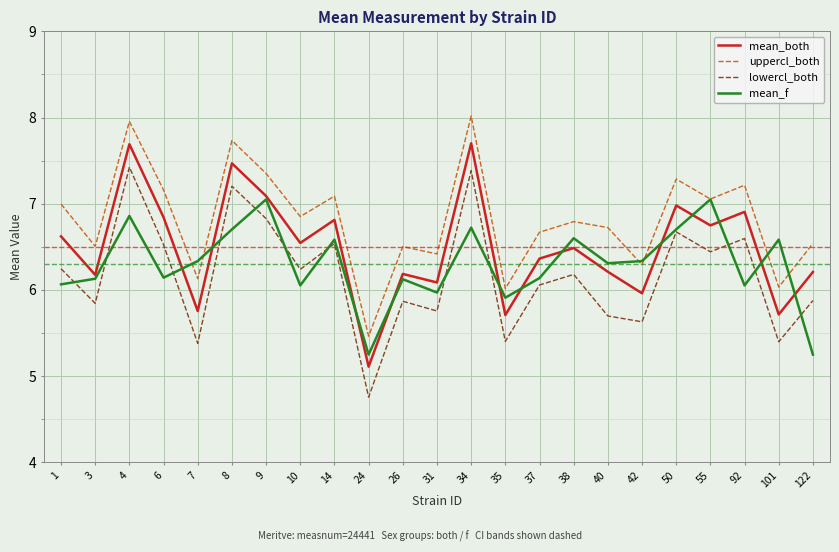

Between 40 and 101, which series saw the biggest shift?

uppercl_both